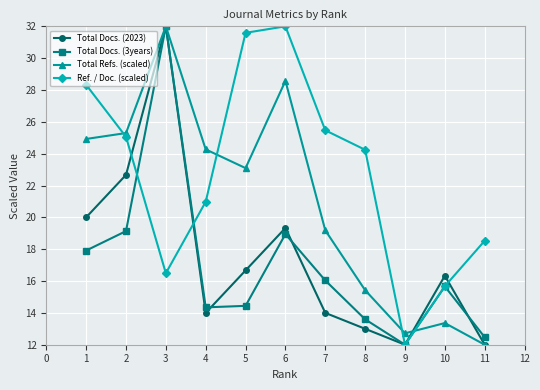

Rank the categories by Ref. / Doc. (scaled) value from lowest to highest.

9, 10, 3, 11, 4, 8, 2, 7, 1, 5, 6